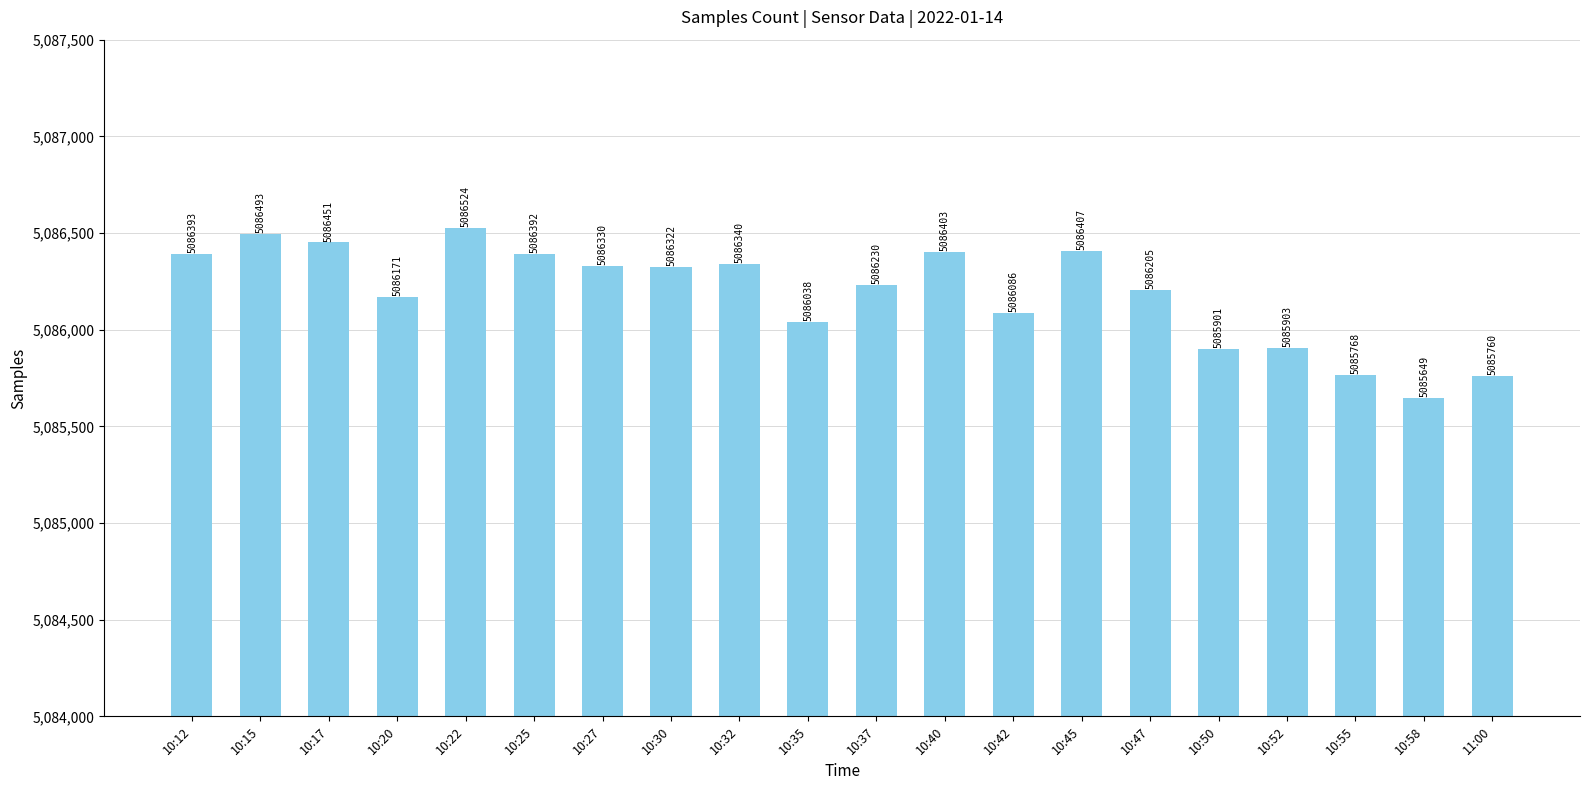

Where does the data first go above 5086322?

10:12